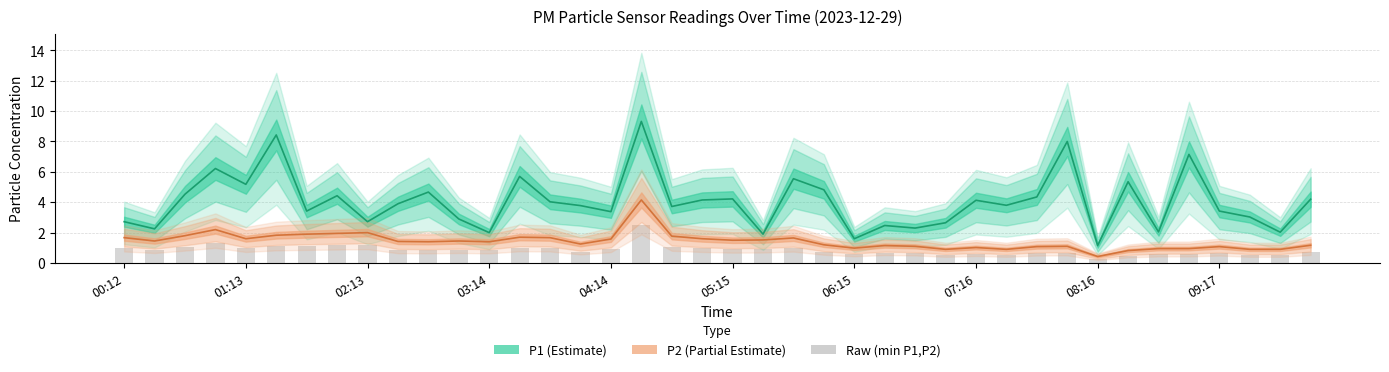

Reading right to left, list all the values displayed in this chart.

0.7	0.5	0.5	0.6	0.6	0.6	0.5	0.3	0.7	0.6	0.5	0.6	0.5	0.7	0.7	0.6	0.7	1.0	0.9	0.9	1.0	1.1	2.5	0.9	0.8	1.0	1.0	0.8	0.9	0.8	0.9	1.2	1.2	1.1	1.1	1.0	1.3	1.1	0.9	1.0